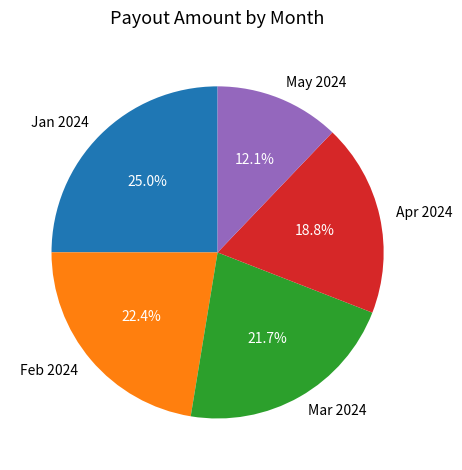

Is there a majority slice in this chart?

No